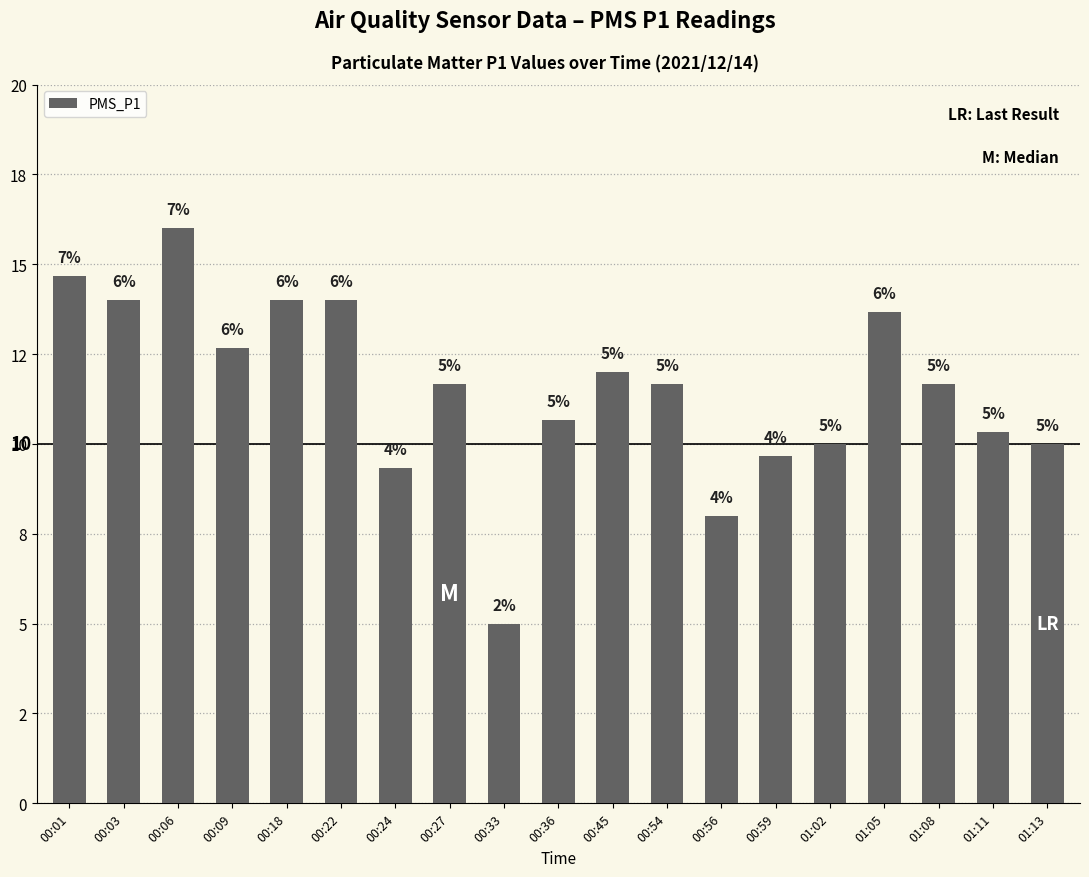

What is the difference between the maximum and minimum values?

11.0